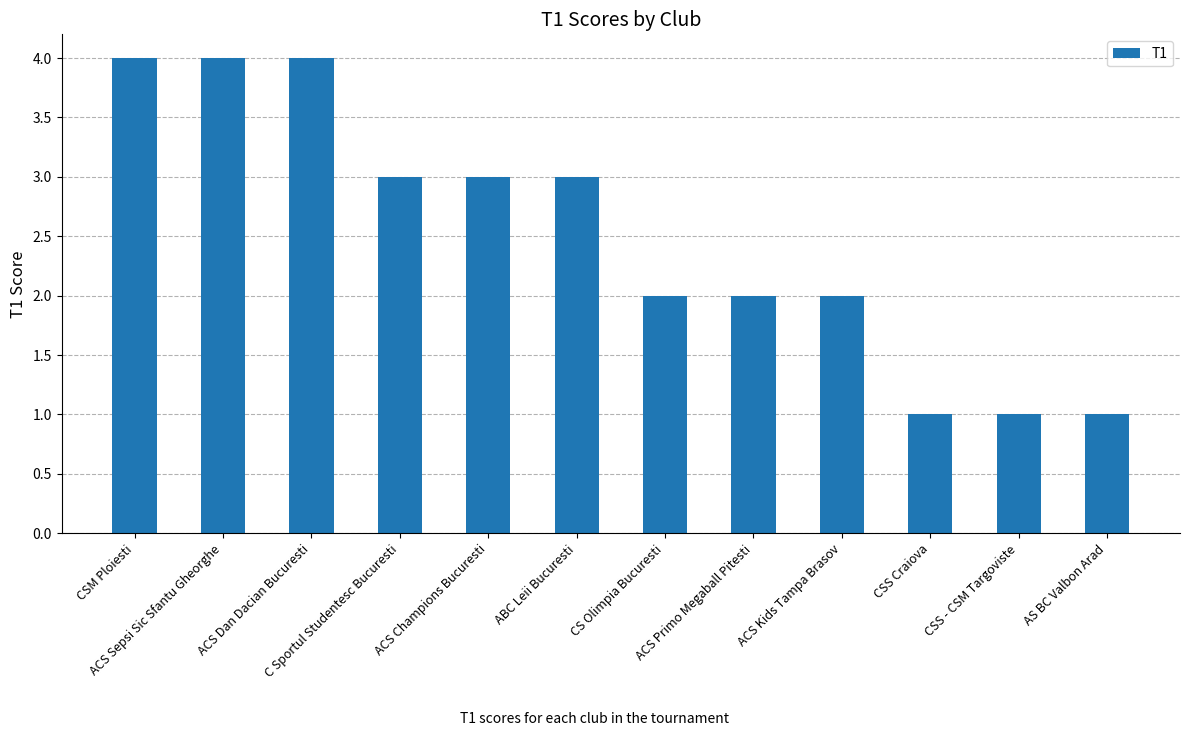

What is the label of the 5th bar from the left?

ACS Champions Bucuresti